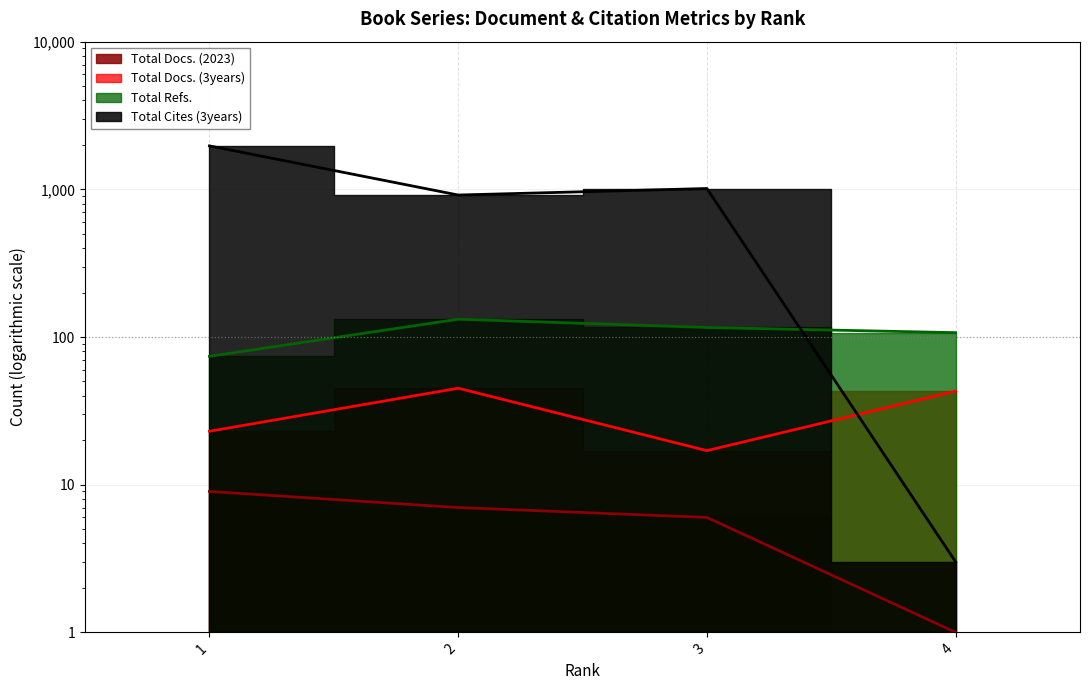

What is the difference between the second highest and second lowest values in the Total Docs. (3years) series?

20